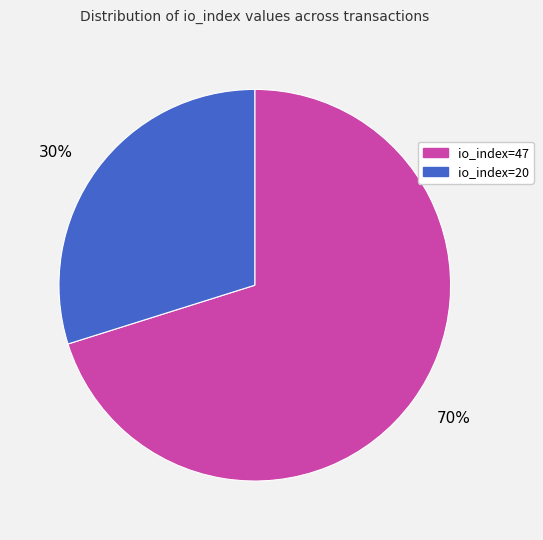

How many segments does this pie chart have?

2